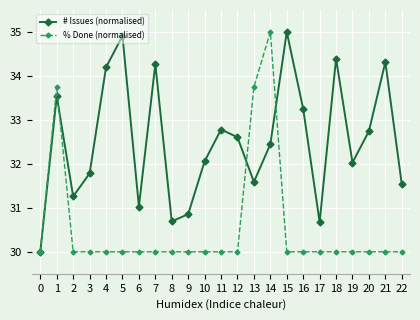

How many data points does each series have?

23